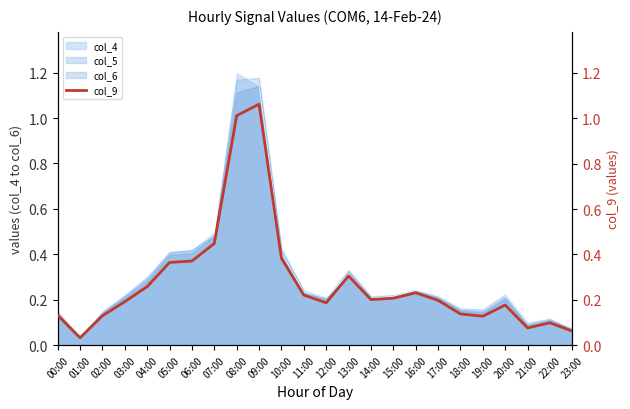

What is the ratio of the value at 20:00 to the value at 09:00?

0.2